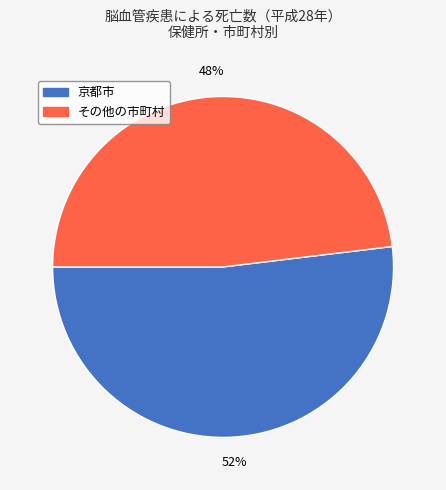

Between その他の市町村 and 京都市, which is larger?

京都市